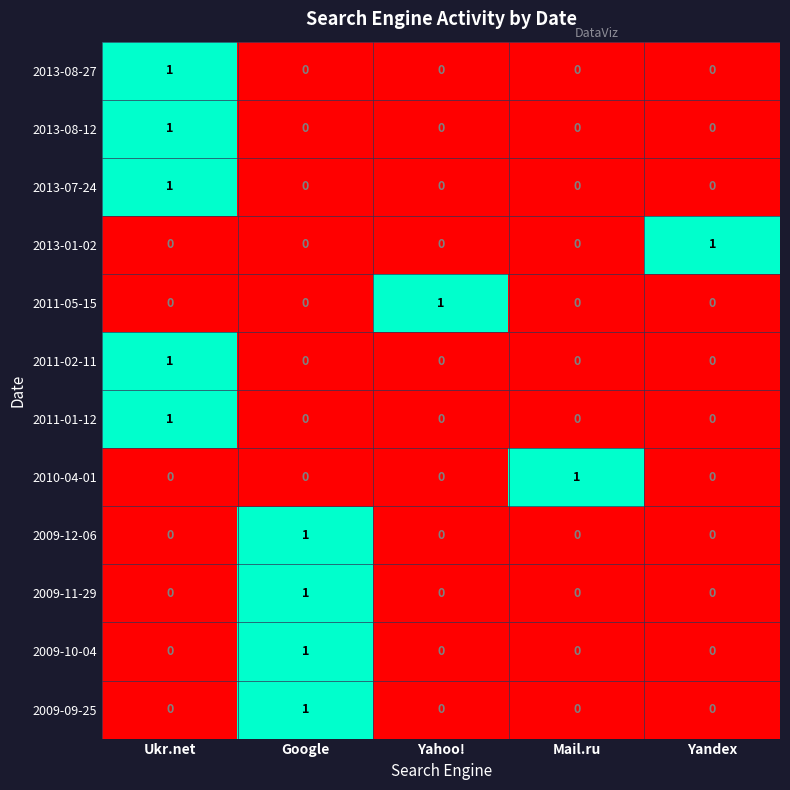

How many series are shown in this chart?

12